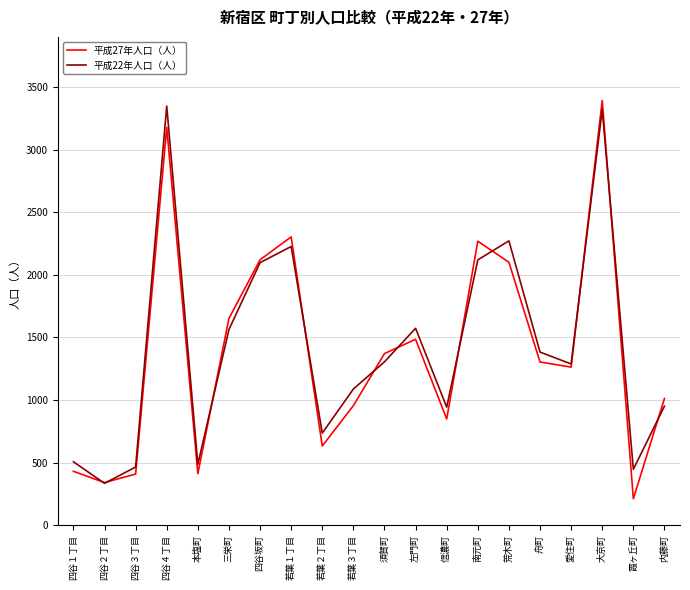

What is the approximate value of 平成22年人口（人） at 信濃町, to the nearest 10?

940